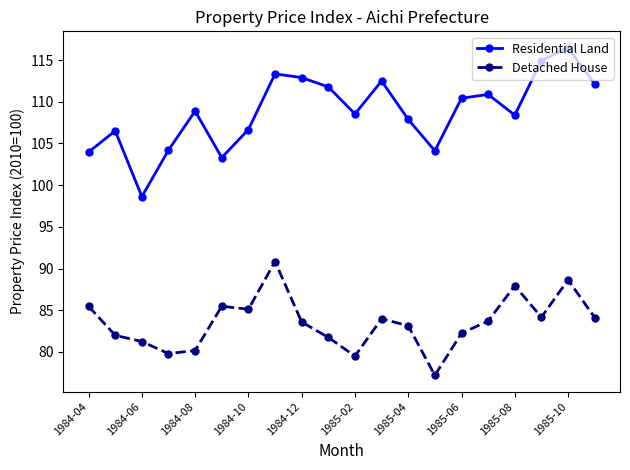

Rank the series by their maximum value, from highest to lowest.

Residential Land, Detached House